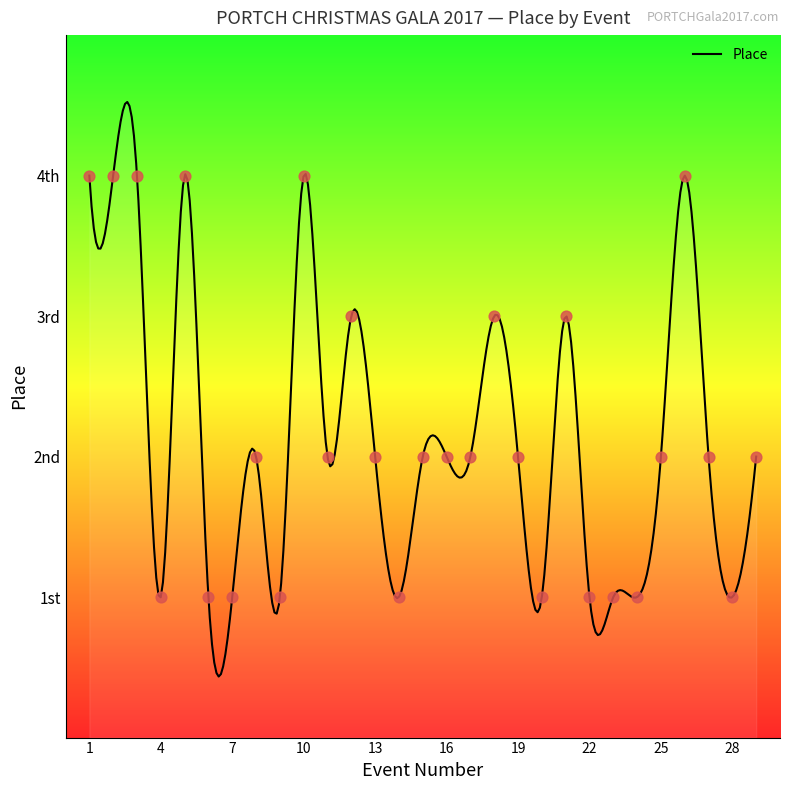

Which has a higher value, 8 or 5?

5